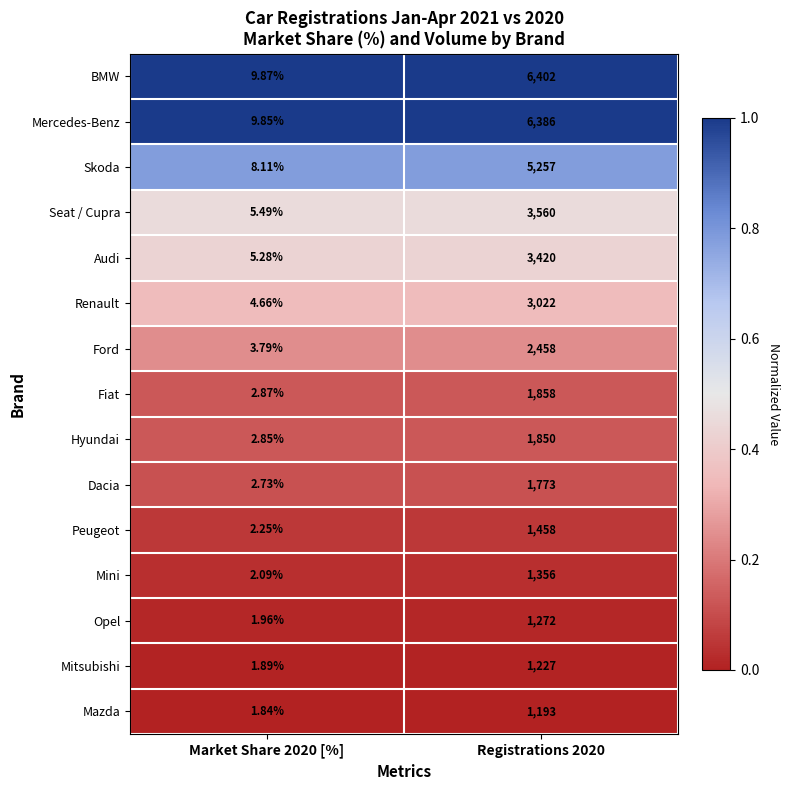

Is the value of Audi at Registrations 2020 greater than the value of Opel at Registrations 2020?

Yes